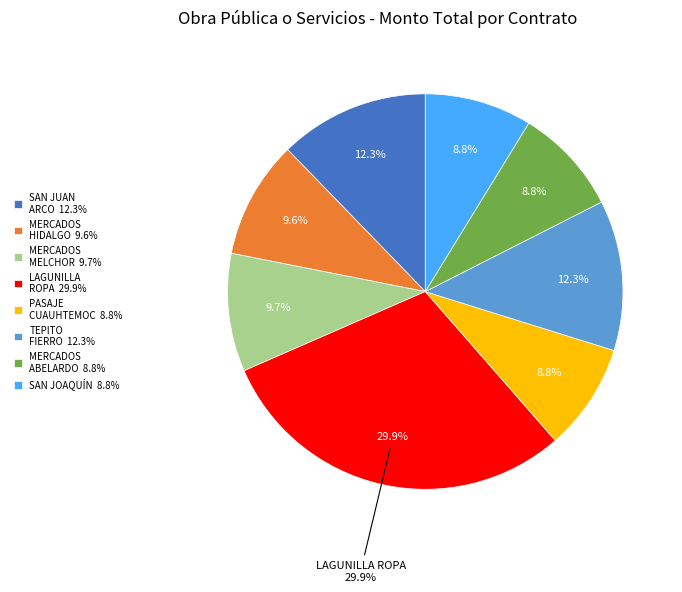

What is the smallest slice in the pie chart?

REHABILITACIÓN DE LOS MERCADOS ABELARDO